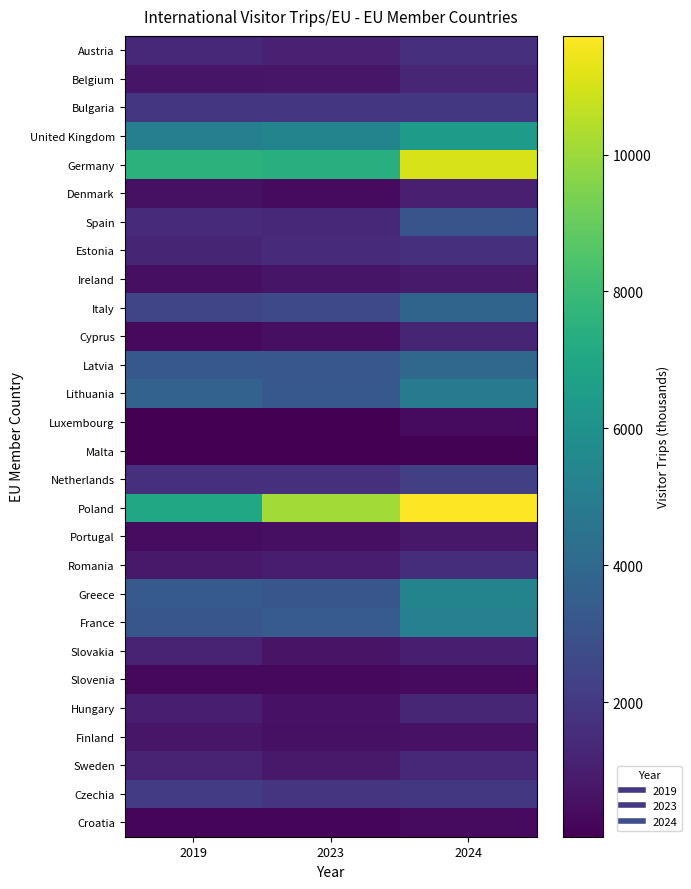

Reading left to right, what are all the values shown in this chart?

Austria: 2019=1353	2023=1099	2024=1605
Belgium: 2019=691	2023=747	2024=1301
Bulgaria: 2019=1884	2023=1881	2024=1948
United Kingdom: 2019=5107	2023=5298	2024=6484
Germany: 2019=7530	2023=7429	2024=11005
Denmark: 2019=565	2023=396	2024=1053
Spain: 2019=1449	2023=1403	2024=3077
Estonia: 2019=1237	2023=1407	2024=1621
Ireland: 2019=521	2023=683	2024=887
Italy: 2019=2469	2023=2598	2024=3788
Cyprus: 2019=351	2023=503	2024=1267
Latvia: 2019=3234	2023=3219	2024=3965
Lithuania: 2019=3714	2023=3259	2024=4859
Luxembourg: 2019=34	2023=61	2024=358
Malta: 2019=71	2023=64	2024=100
Netherlands: 2019=1619	2023=1605	2024=2238
Poland: 2019=7022	2023=10122	2024=11734
Portugal: 2019=401	2023=512	2024=797
Romania: 2019=823	2023=924	2024=1552
Greece: 2019=3345	2023=3142	2024=5309
France: 2019=3166	2023=3425	2024=5138
Slovakia: 2019=1222	2023=646	2024=1034
Slovenia: 2019=307	2023=270	2024=365
Hungary: 2019=1024	2023=599	2024=1275
Finland: 2019=722	2023=561	2024=623
Sweden: 2019=1137	2023=819	2024=1348
Czechia: 2019=2117	2023=1827	2024=1932
Croatia: 2019=253	2023=184	2024=382